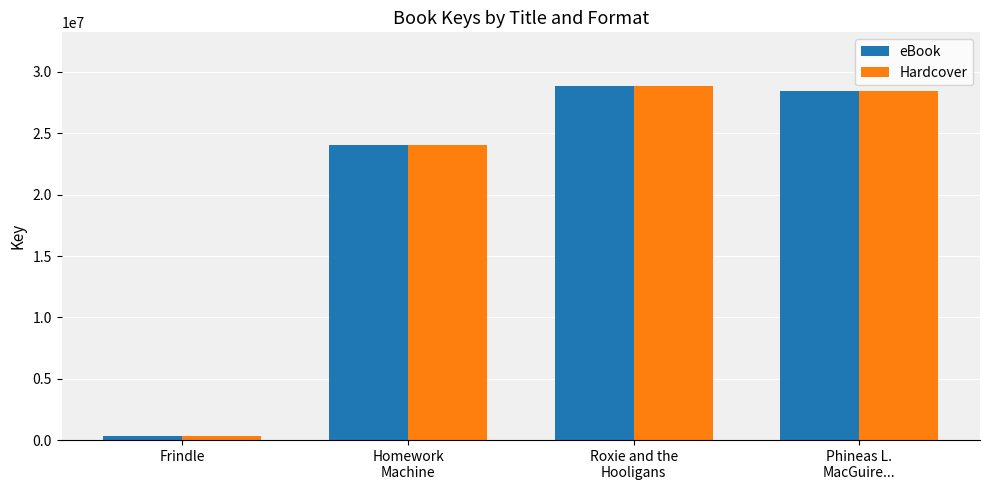

How many bars are there in total?

8